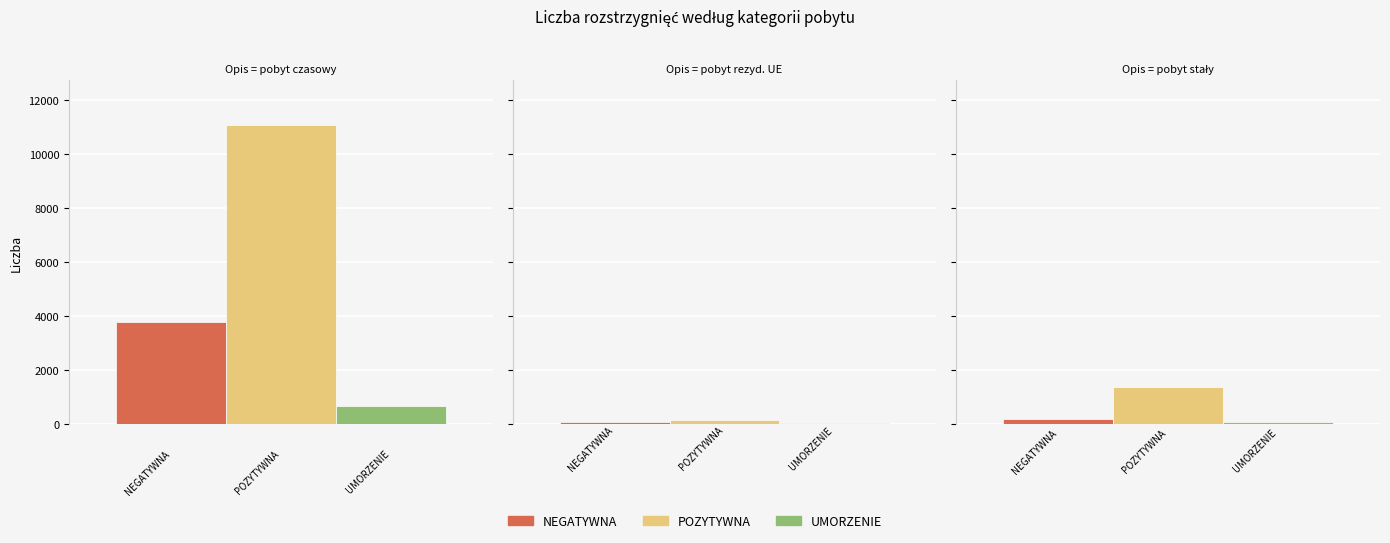

Rank the series by their maximum value, from lowest to highest.

UMORZENIE, NEGATYWNA, POZYTYWNA